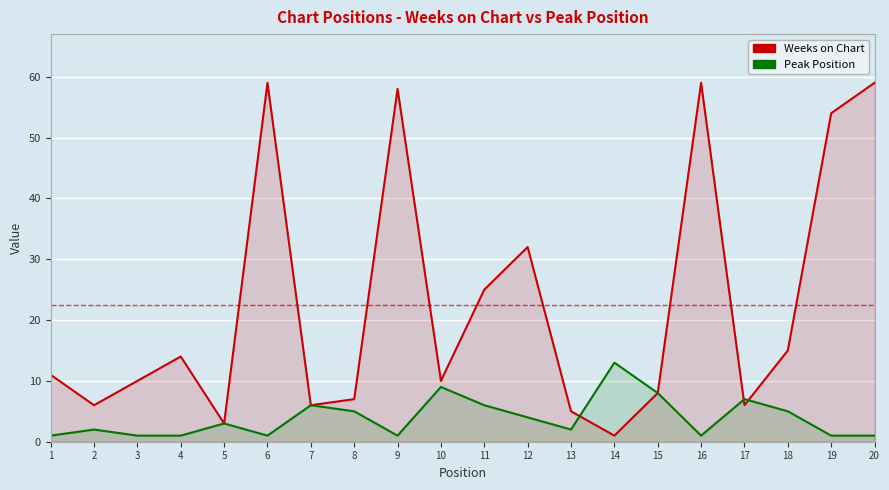

How many interior local peaks does the Peak Position series have?

6